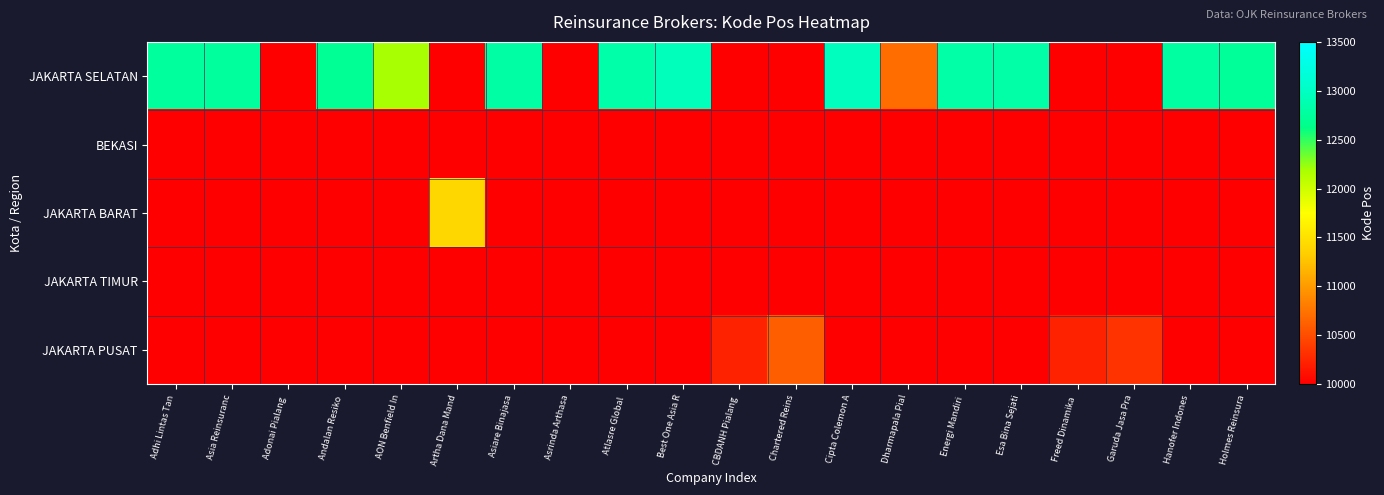

Reading left to right, what are all the values shown in this chart?

JAKARTA SELATAN: Adhi Lintas Tan=12760	Asia Reinsuranc=12760	Adonai Pialang =0	Andalan Resiko =12710	AON Benfield In=12190	Artha Dana Mand=0	Asiare Binajasa=12810	Asrinda Arthasa=0	Atlasre Global =12840	Best One Asia R=12950	CBDANH Pialang =0	Chartered Reins=0	Cipta Colemon A=12980	Dharmapala Pial=10710	Energi Mandiri =12820	Esa Bina Sejati=12820	Freed Dinamika =0	Garuda Jasa Pra=0	Hanofer Indones=12780	Holmes Reinsura=12740
BEKASI: Adhi Lintas Tan=0	Asia Reinsuranc=0	Adonai Pialang =0	Andalan Resiko =0	AON Benfield In=0	Artha Dana Mand=0	Asiare Binajasa=0	Asrinda Arthasa=0	Atlasre Global =0	Best One Asia R=0	CBDANH Pialang =0	Chartered Reins=0	Cipta Colemon A=0	Dharmapala Pial=0	Energi Mandiri =0	Esa Bina Sejati=0	Freed Dinamika =0	Garuda Jasa Pra=0	Hanofer Indones=0	Holmes Reinsura=0
JAKARTA BARAT: Adhi Lintas Tan=0	Asia Reinsuranc=0	Adonai Pialang =0	Andalan Resiko =0	AON Benfield In=0	Artha Dana Mand=11410	Asiare Binajasa=0	Asrinda Arthasa=0	Atlasre Global =0	Best One Asia R=0	CBDANH Pialang =0	Chartered Reins=0	Cipta Colemon A=0	Dharmapala Pial=0	Energi Mandiri =0	Esa Bina Sejati=0	Freed Dinamika =0	Garuda Jasa Pra=0	Hanofer Indones=0	Holmes Reinsura=0
JAKARTA TIMUR: Adhi Lintas Tan=0	Asia Reinsuranc=0	Adonai Pialang =0	Andalan Resiko =0	AON Benfield In=0	Artha Dana Mand=0	Asiare Binajasa=0	Asrinda Arthasa=0	Atlasre Global =0	Best One Asia R=0	CBDANH Pialang =0	Chartered Reins=0	Cipta Colemon A=0	Dharmapala Pial=0	Energi Mandiri =0	Esa Bina Sejati=0	Freed Dinamika =0	Garuda Jasa Pra=0	Hanofer Indones=0	Holmes Reinsura=0
JAKARTA PUSAT: Adhi Lintas Tan=0	Asia Reinsuranc=0	Adonai Pialang =0	Andalan Resiko =0	AON Benfield In=0	Artha Dana Mand=0	Asiare Binajasa=0	Asrinda Arthasa=0	Atlasre Global =0	Best One Asia R=0	CBDANH Pialang =10220	Chartered Reins=10610	Cipta Colemon A=0	Dharmapala Pial=0	Energi Mandiri =0	Esa Bina Sejati=0	Freed Dinamika =10220	Garuda Jasa Pra=10330	Hanofer Indones=0	Holmes Reinsura=0